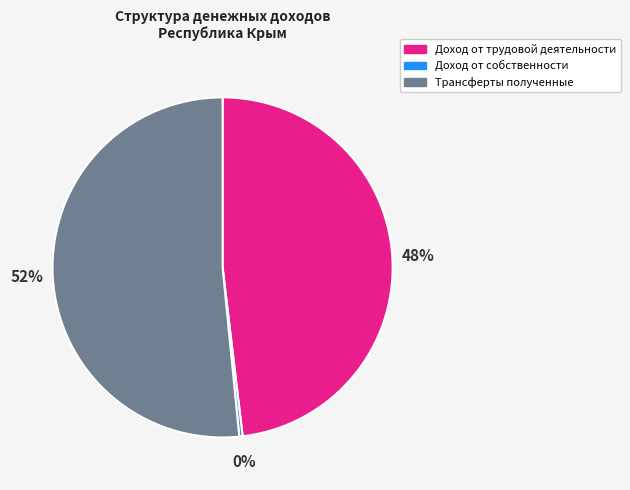

Does Трансферты полученные account for over 50% of the chart?

Yes